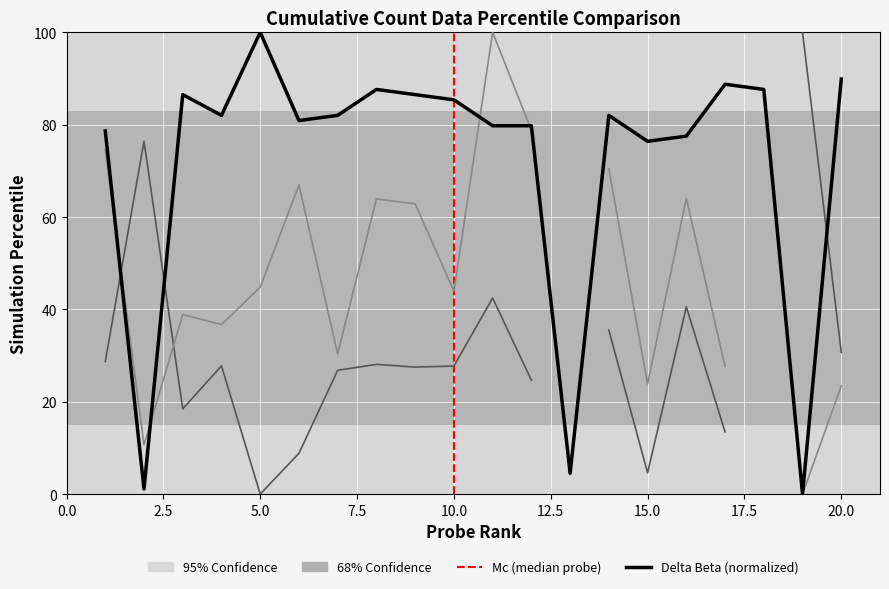

How many data points does each series have?

20